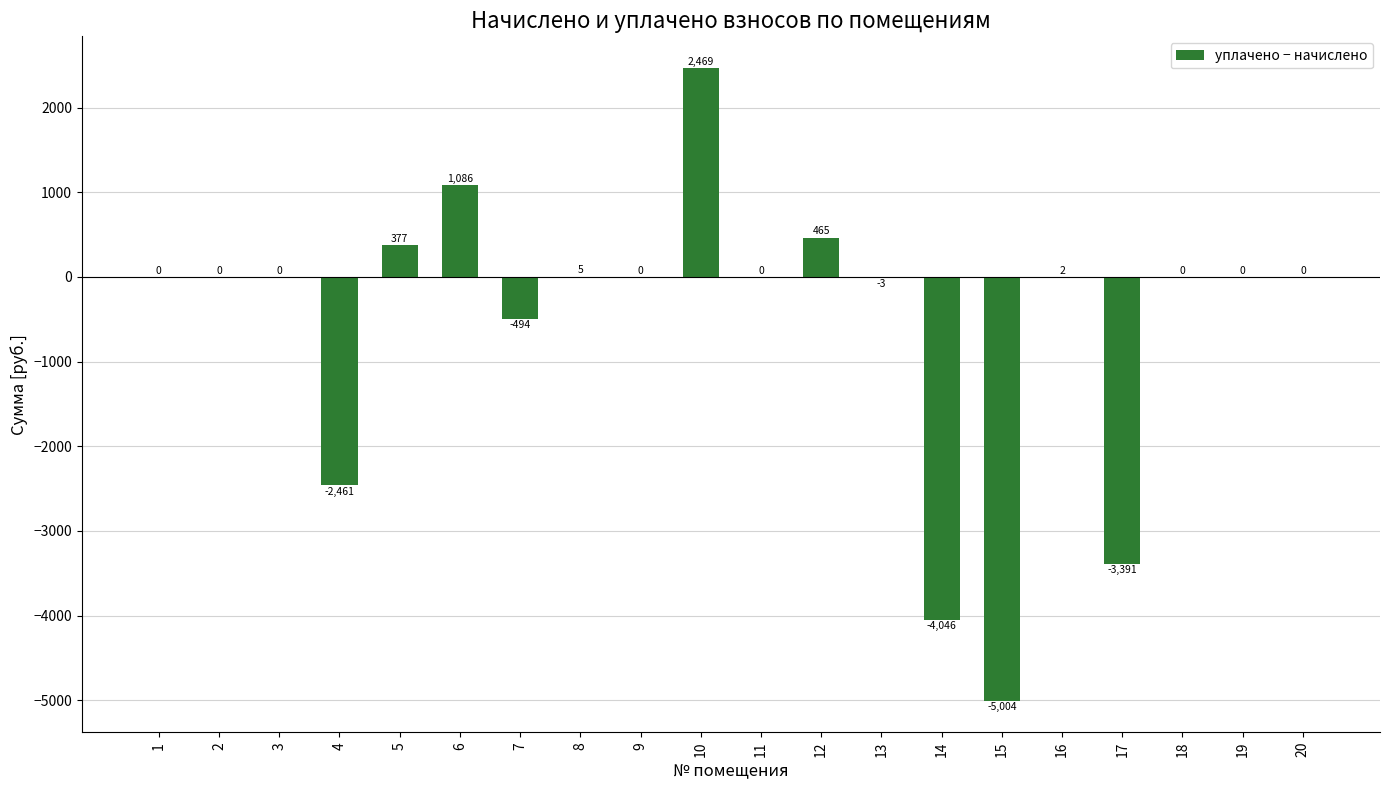

The value at 3 is 0.0. True or false?

True